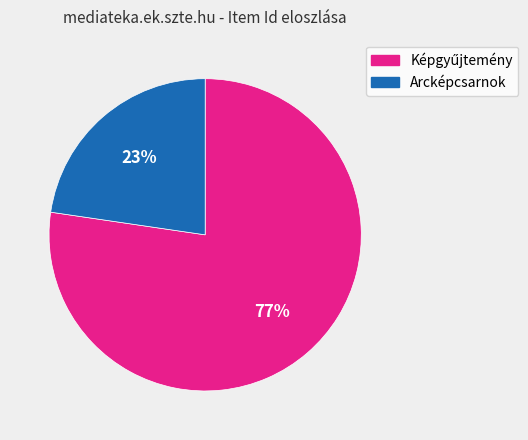

To the nearest percent, what is the average slice percentage?

50%